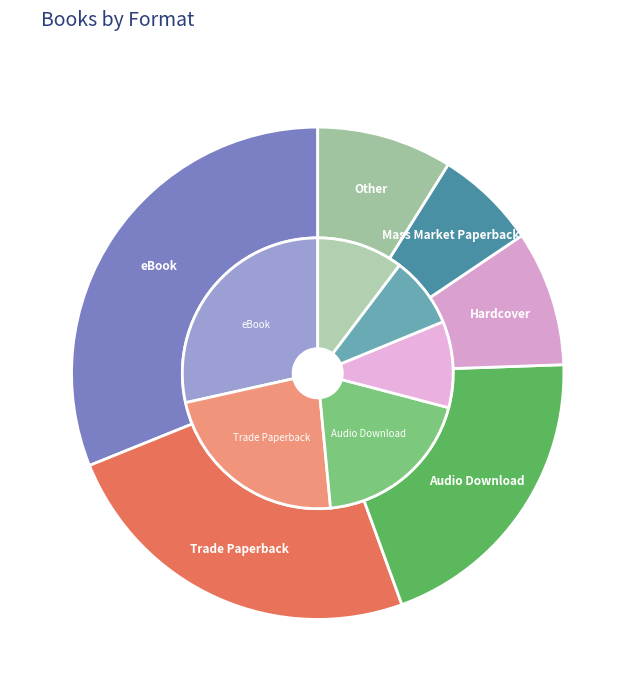

What is the change in value from Trade Paperback to Hardcover?

-7